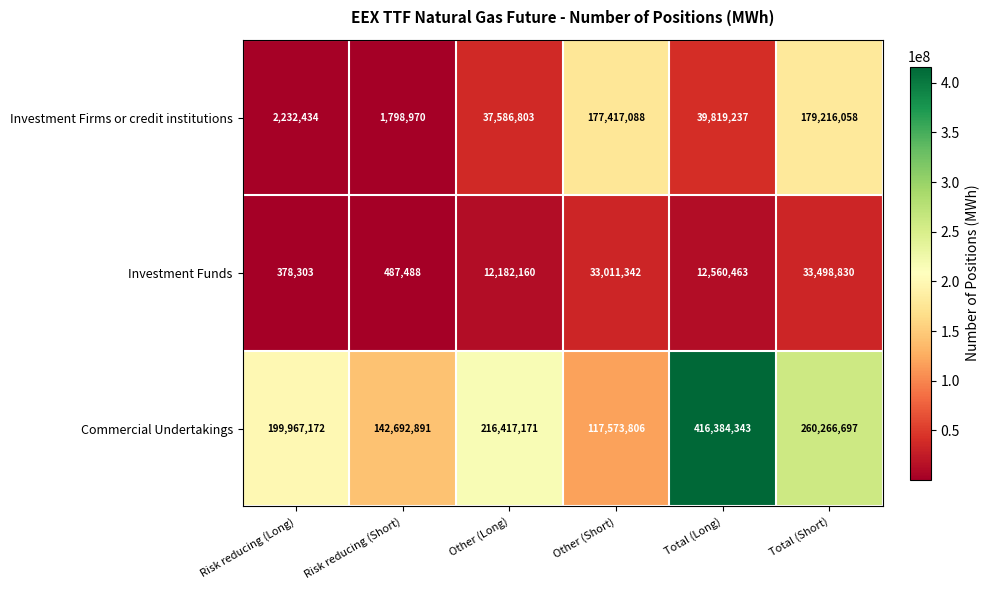

Reading left to right, extract all data points from this chart.

Investment Firms or credit institutions: 2232434	1798970	37586803	177417088	39819237	179216058
Investment Funds: 378303	487488	12182160	33011342	12560463	33498830
Commercial Undertakings: 199967172	142692891	216417171	117573806	416384343	260266697